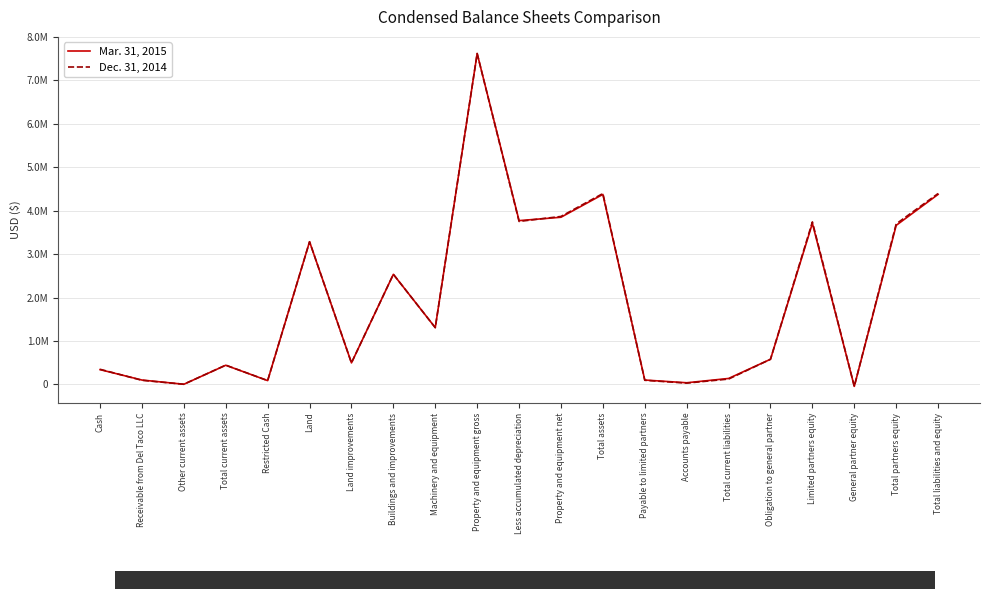

Which series has the widest spread of values?

Mar. 31, 2015